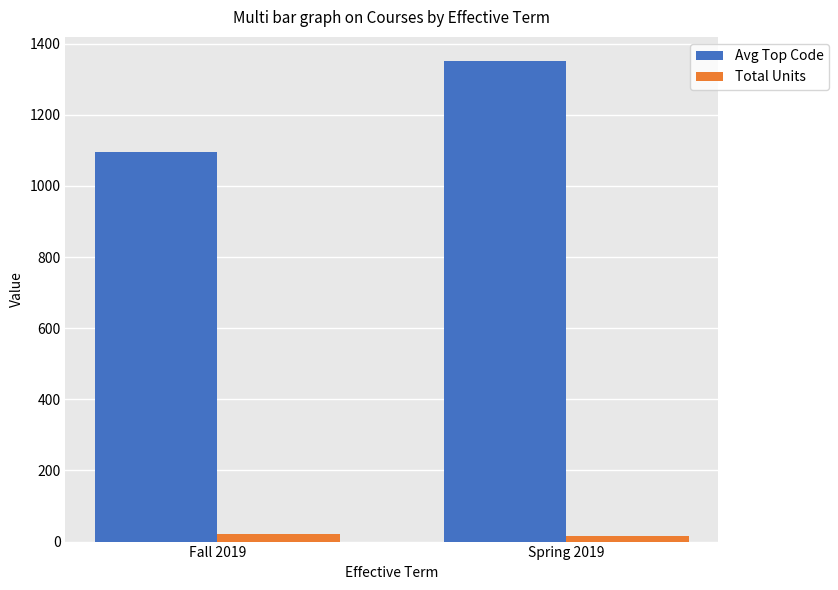

Is it true that Avg Top Code equals 1351.2 at Spring 2019?

True